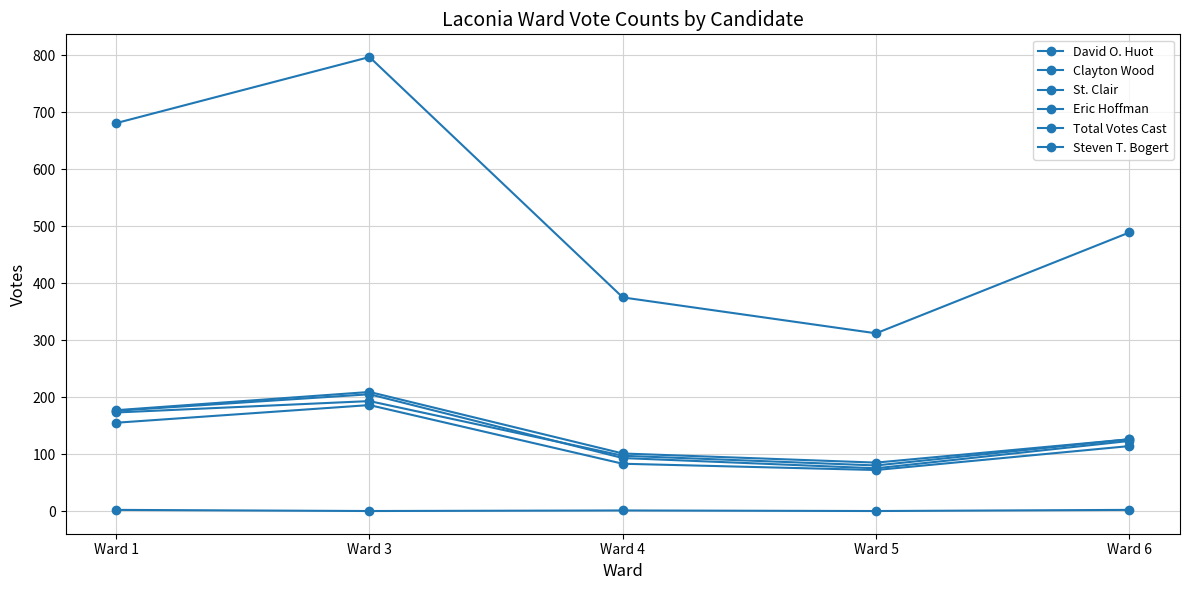

How many lines are shown in the chart?

6